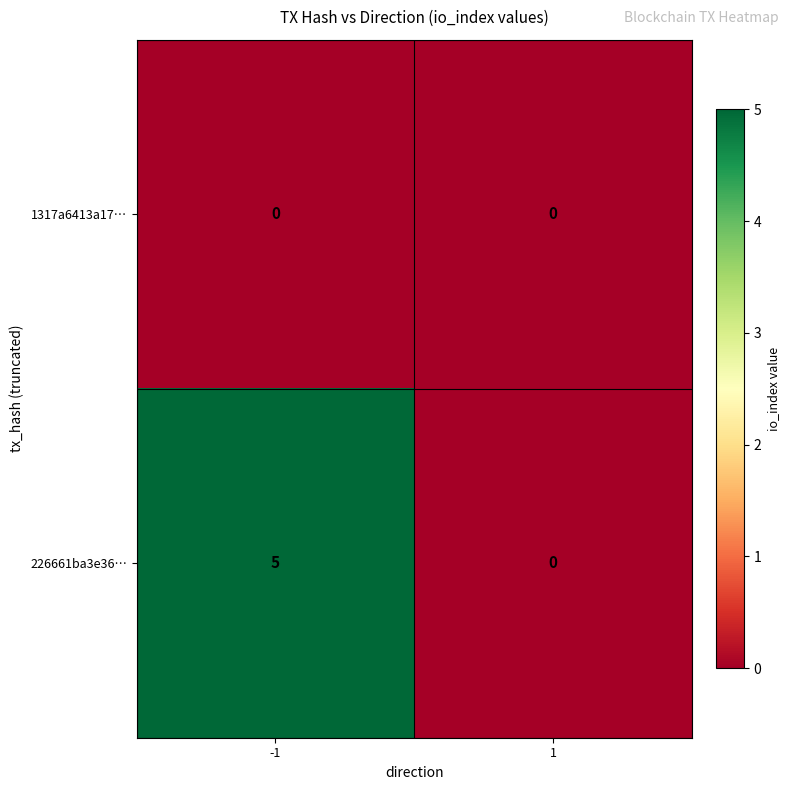

At which category is the sum across all series the highest?

-1